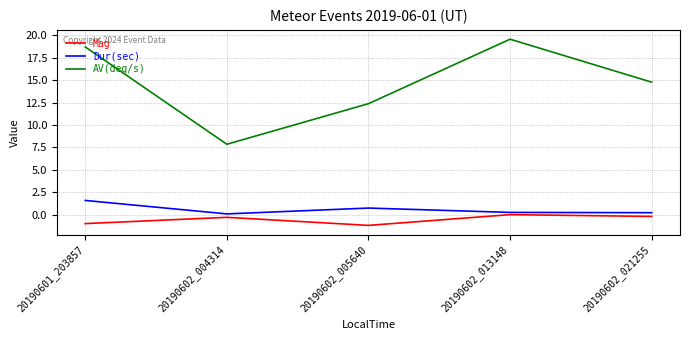

True or false: Mag and AV(deg/s) intersect in this chart.

False